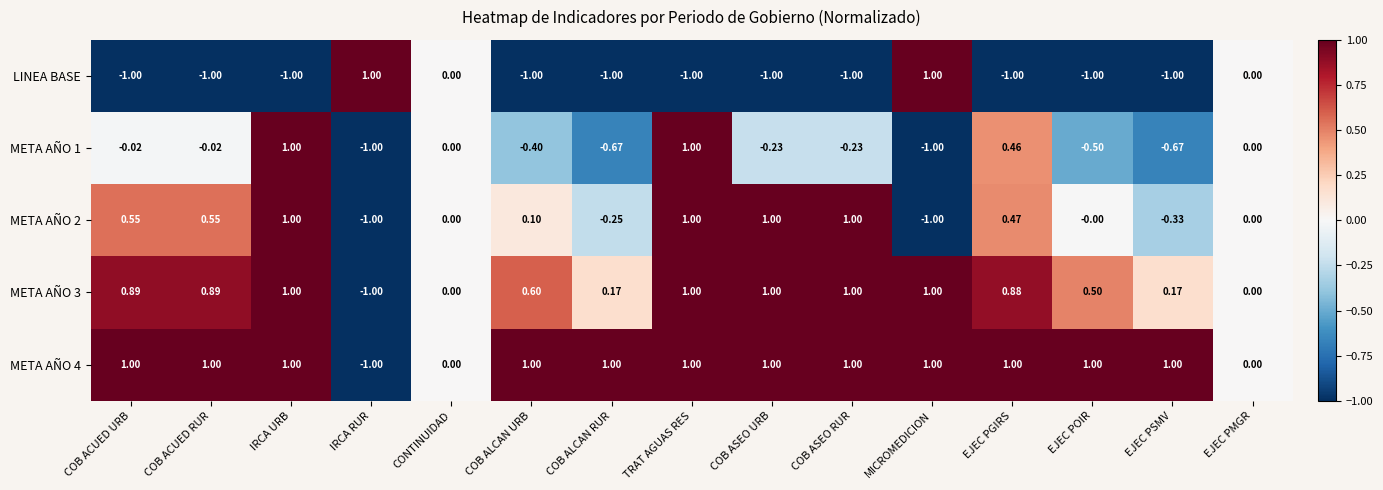

Between COB ALCAN URB and TRAT AGUAS RES, which series saw the biggest shift?

META AÑO 1